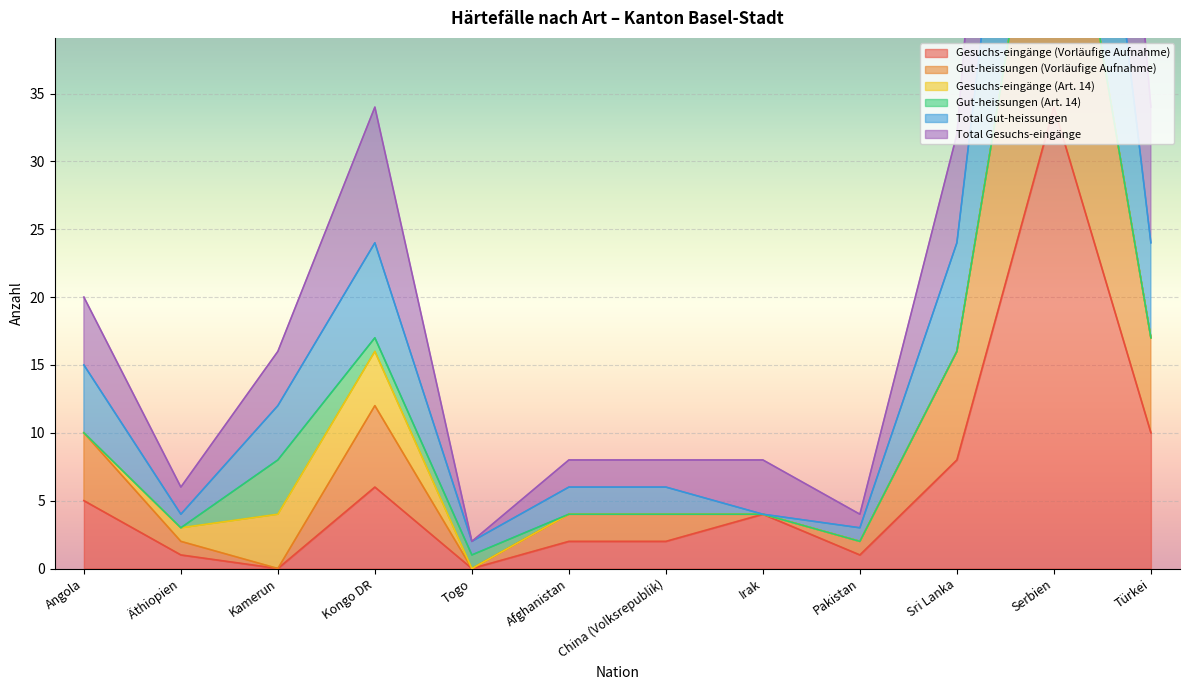

The value of Gesuchs-eingänge (Vorläufige Aufnahme) at China (Volksrepublik) is 2. True or false?

True